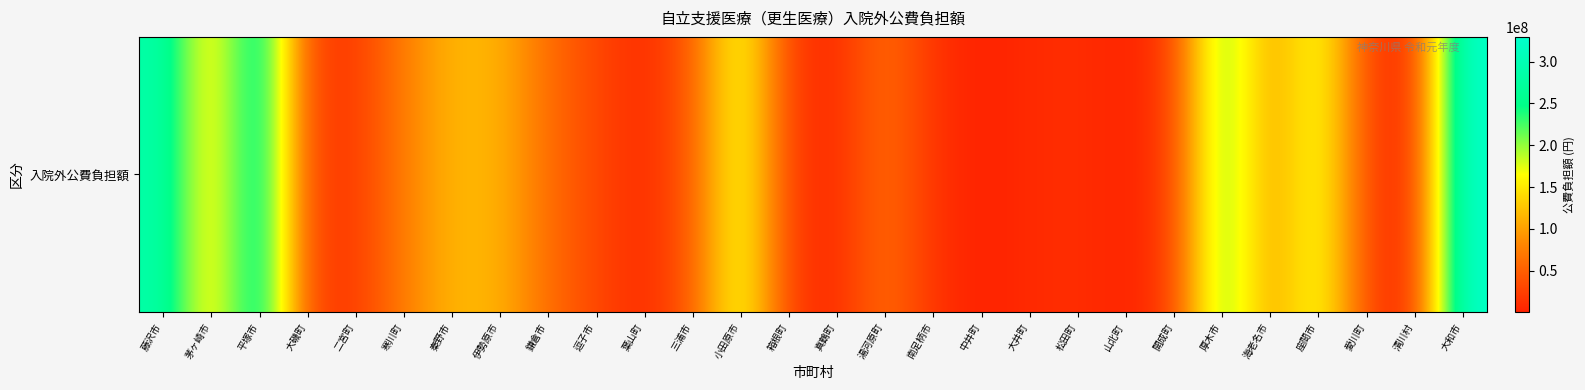

Reading left to right, extract all data points from this chart.

288913508	127538970	298519638	25334913	19845902	74338475	115704426	113318161	60895114	30643220	7488644	46290356	183039391	20571175	6518823	64282270	13445035	507806	7263302	11202186	1350912	21317540	230452589	89378631	183025883	29795747	1025131	329624963